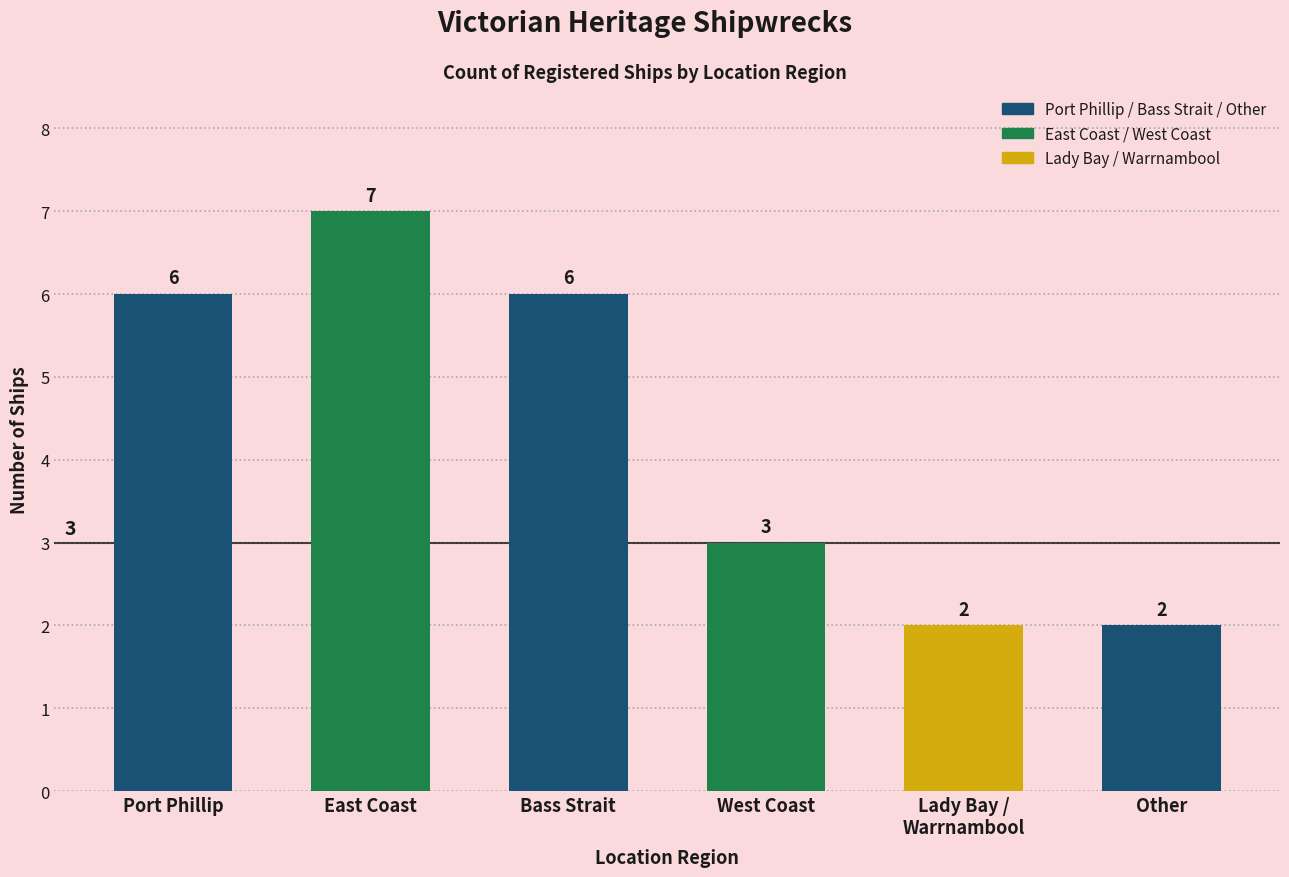

Approximately how many times larger is the value at East Coast compared to Port Phillip?

1.2